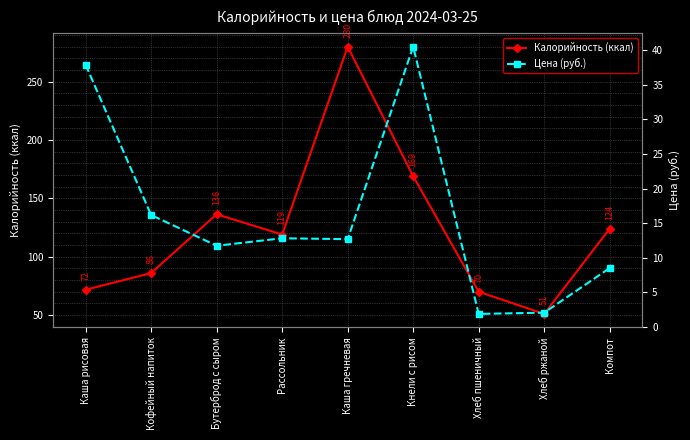

The Цена (руб.) series shows 5.9 at Каша гречневая. True or false?

False